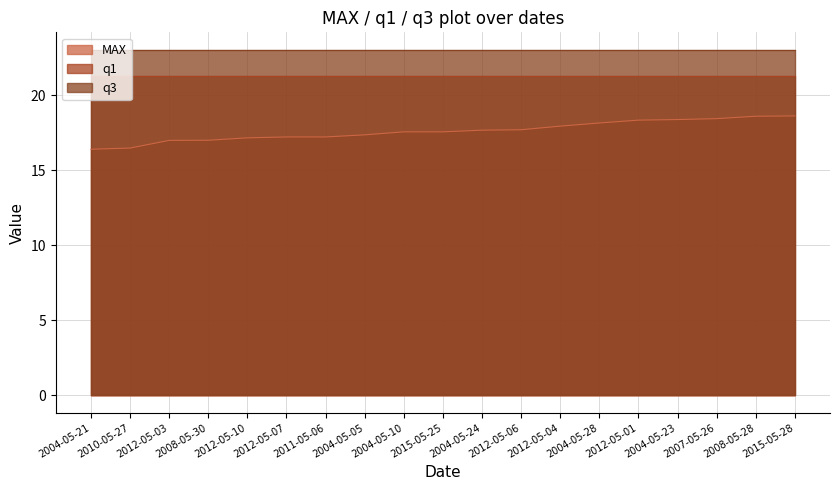

What is the difference between the maximum and minimum values in the MAX series?

2.2